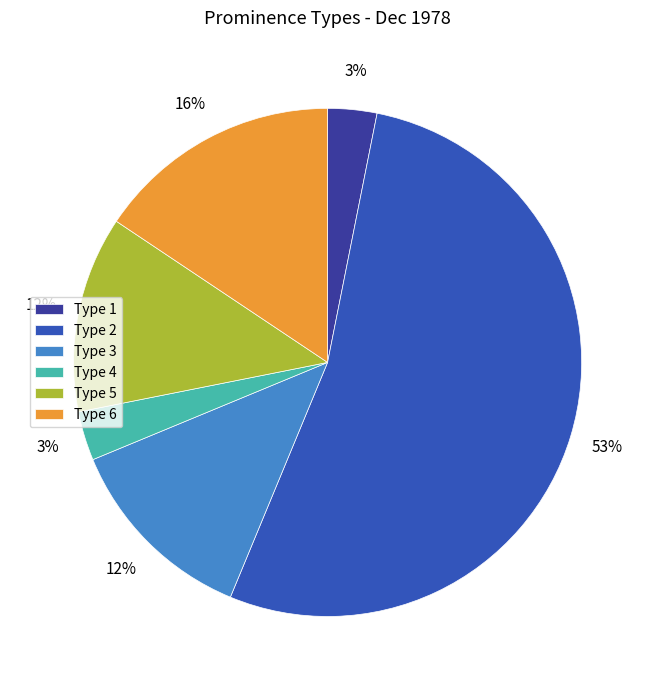

Which slice represents more than half of the pie?

Type 2